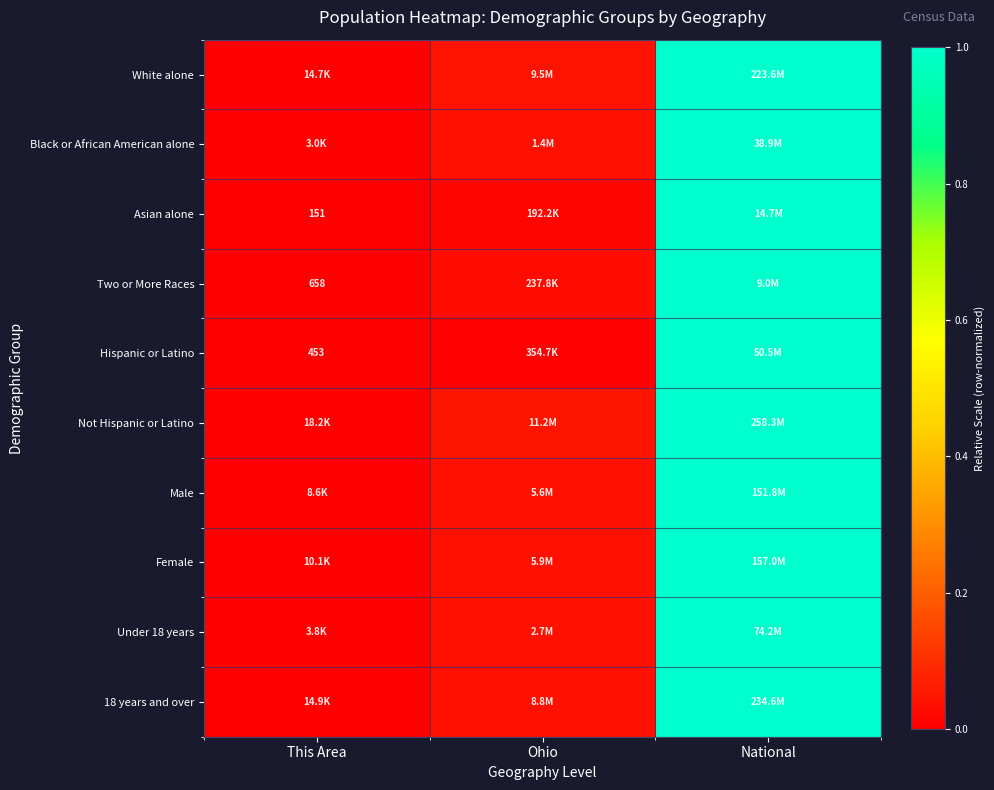

Which has a higher value, Ohio or National?

National